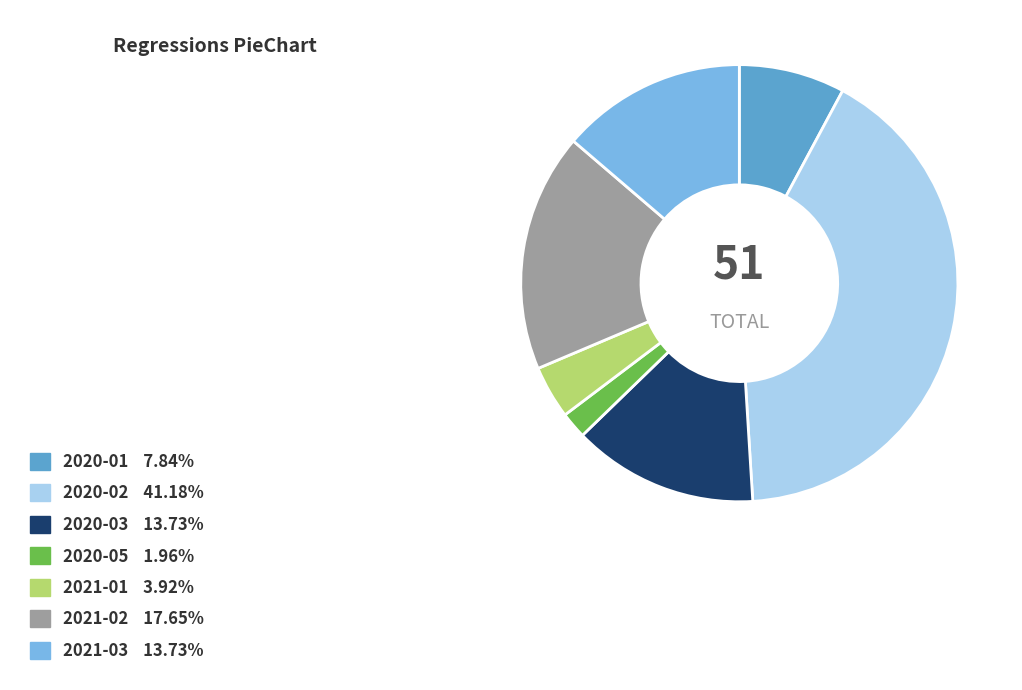

Which category has the smallest portion of the pie?

2020-05